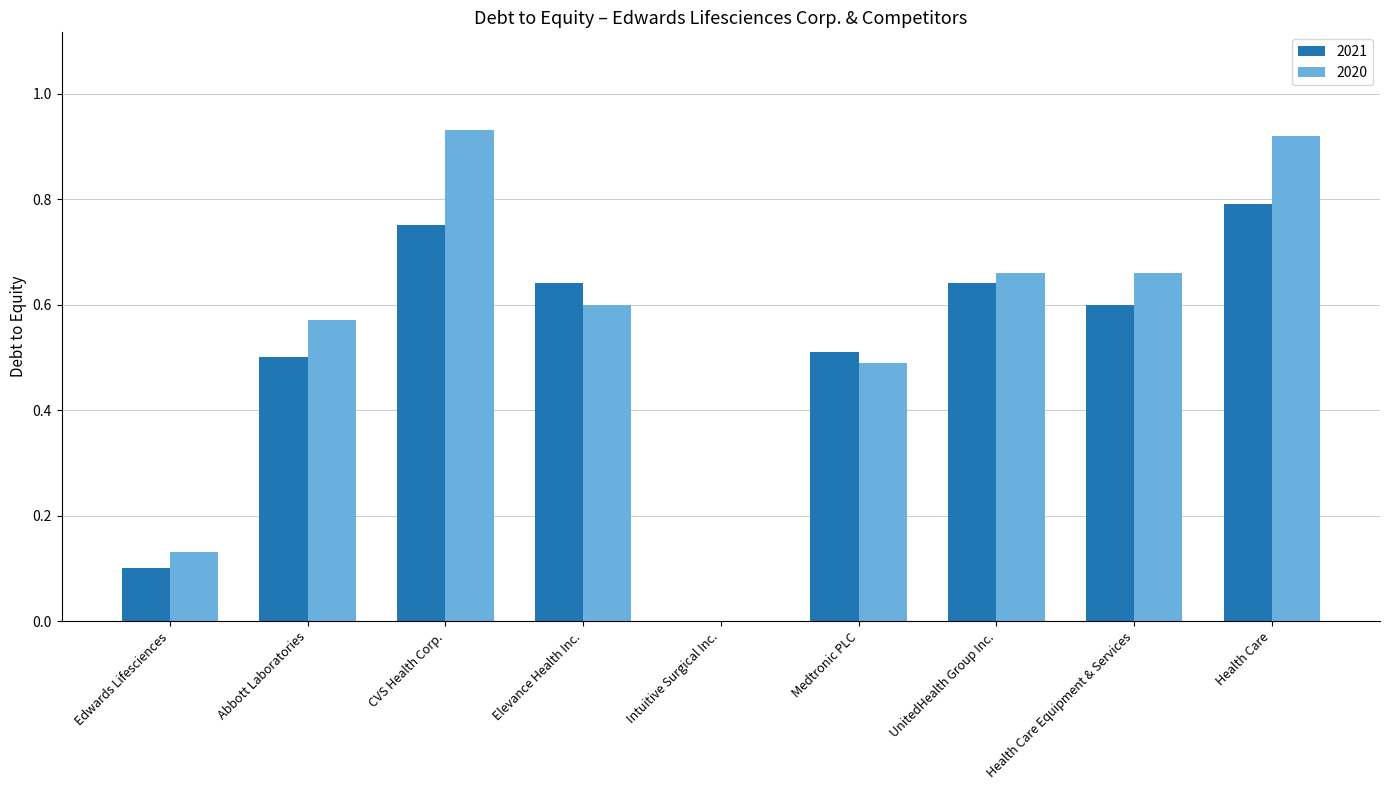

Is the value of 2020 at Abbott Laboratories greater than the value of 2021 at Intuitive Surgical Inc.?

Yes